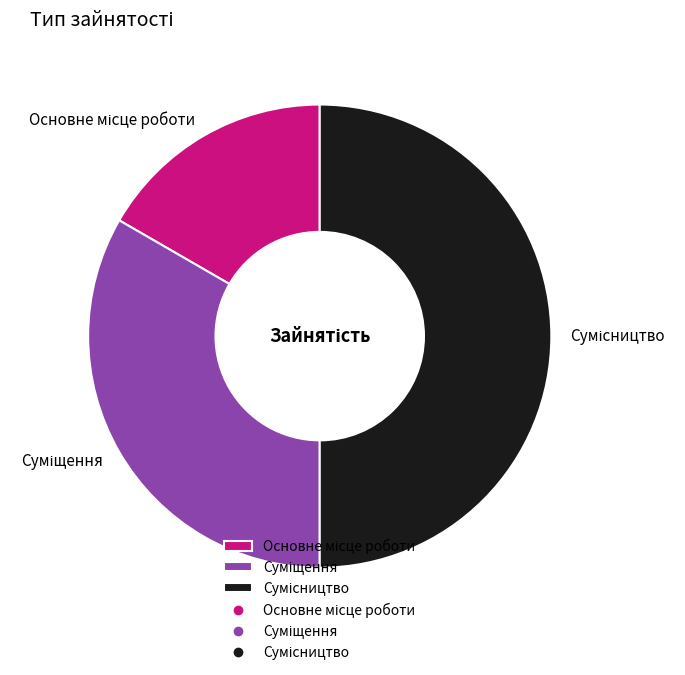

Which category has the smallest portion of the pie?

Основне місце роботи